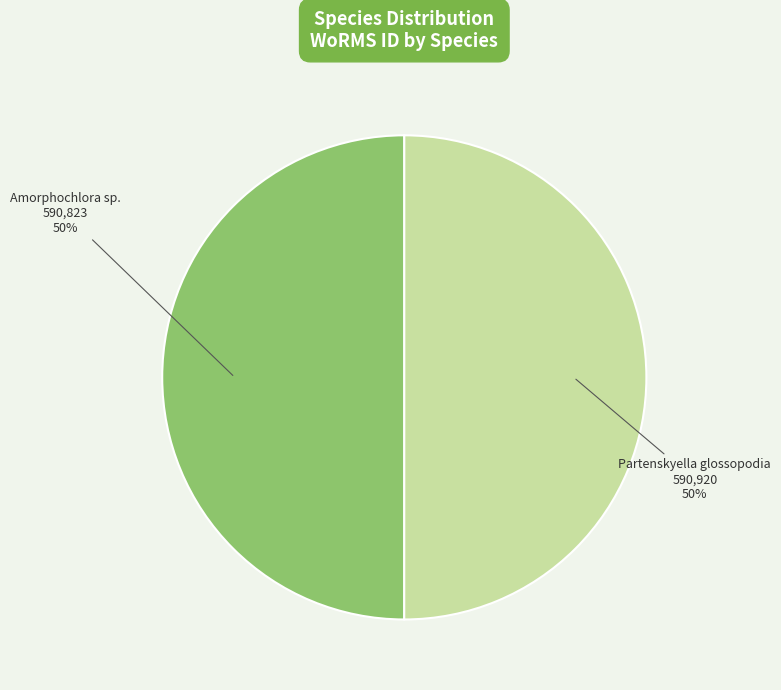

What is the ratio of the value at Amorphochlora sp. to the value at Partenskyella glossopodia?

1.0